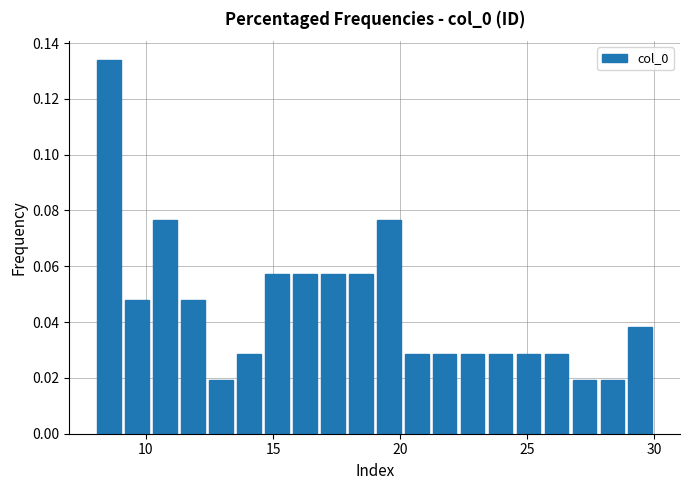

Read against the x-axis, roughly where is the centre of the tallest bar?

8.5